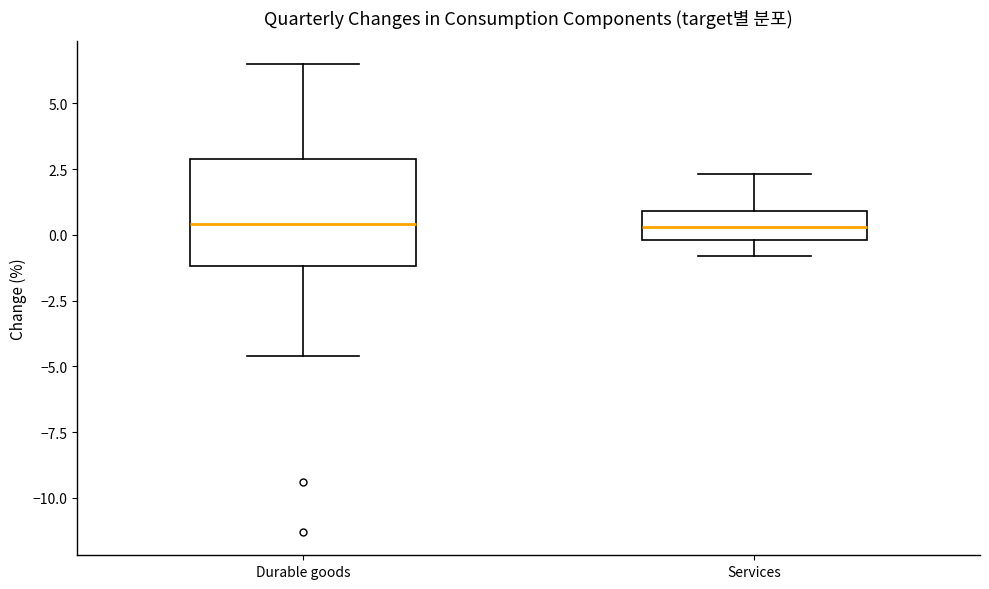

Comparing the boxes themselves (not the whiskers), which one is the tallest?

Durable goods